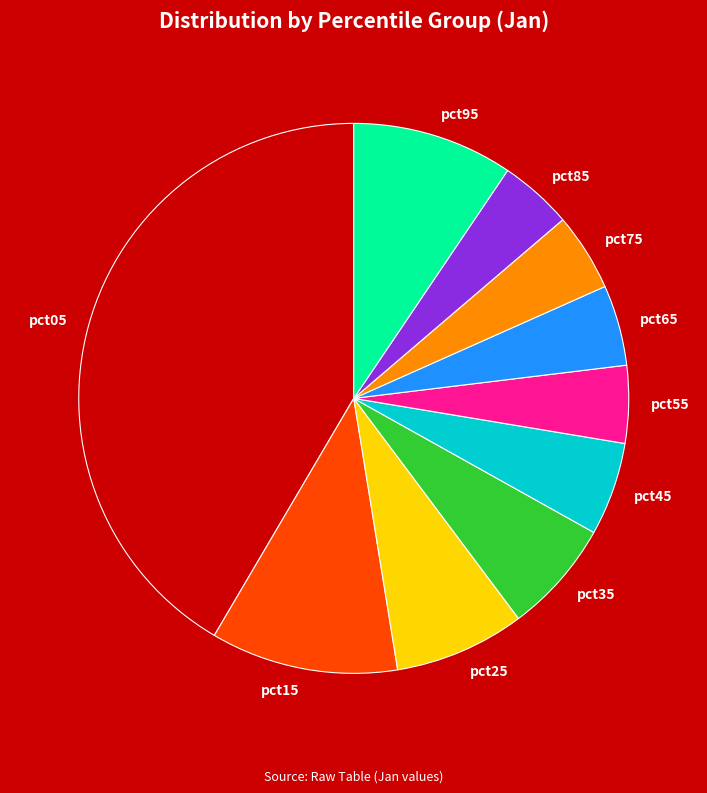

Approximately how many times larger is the value at pct75 compared to pct15?

0.4